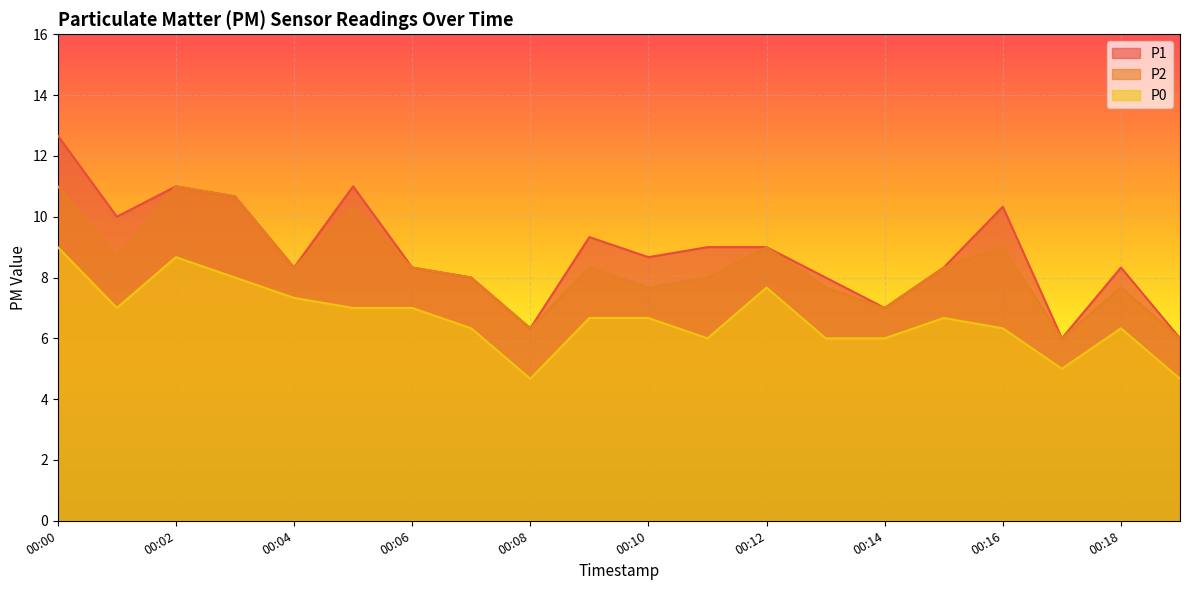

What value does the P0 series have at 00:09?

6.7